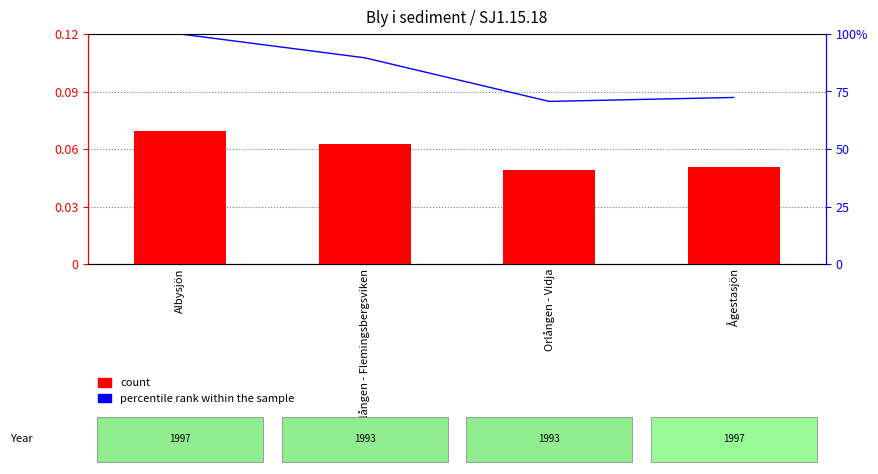

What is the value of the count bar at the 1st from the left?

0.1